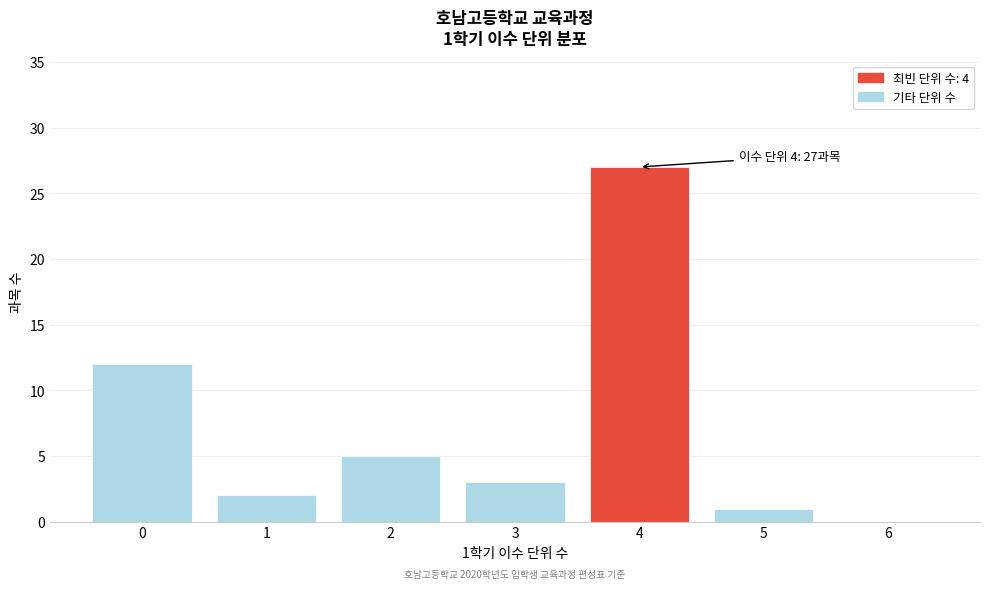

Over which range of the x-axis is the bar tallest?

3.5 to 4.5